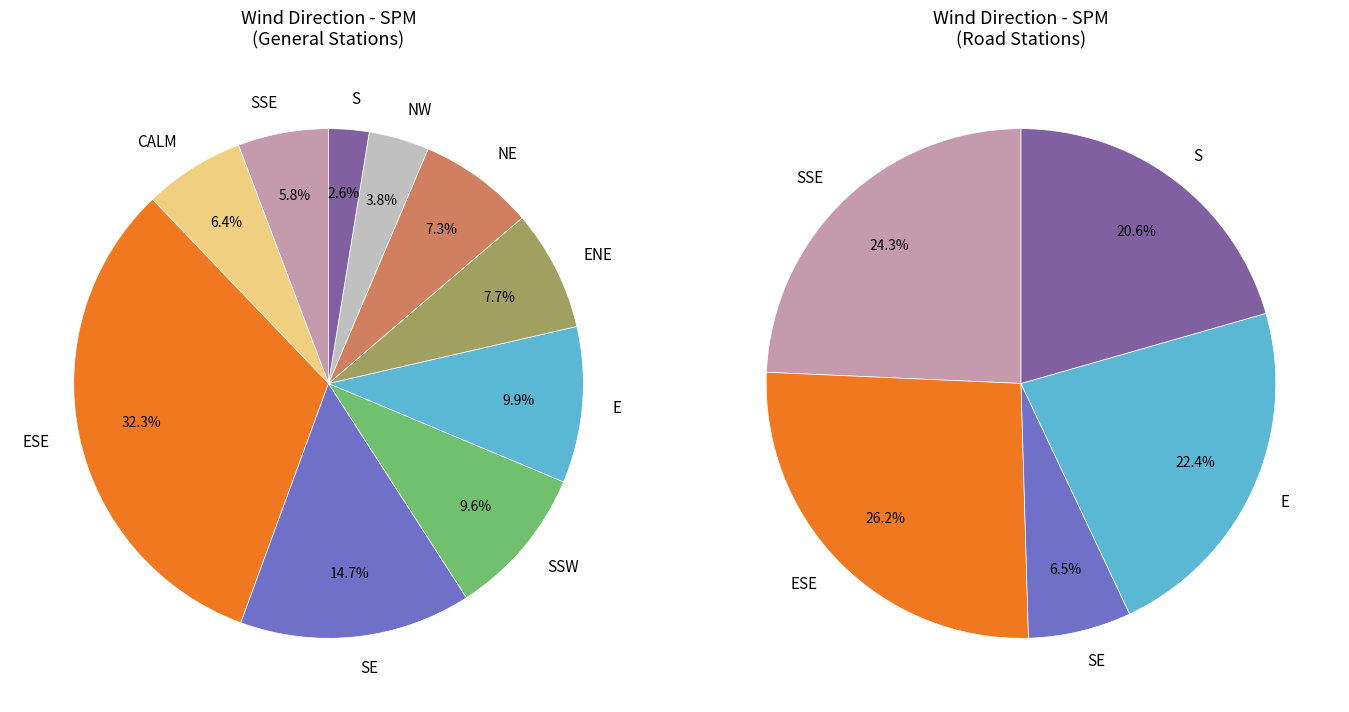

The E slice represents 2% of the pie. True or false?

False